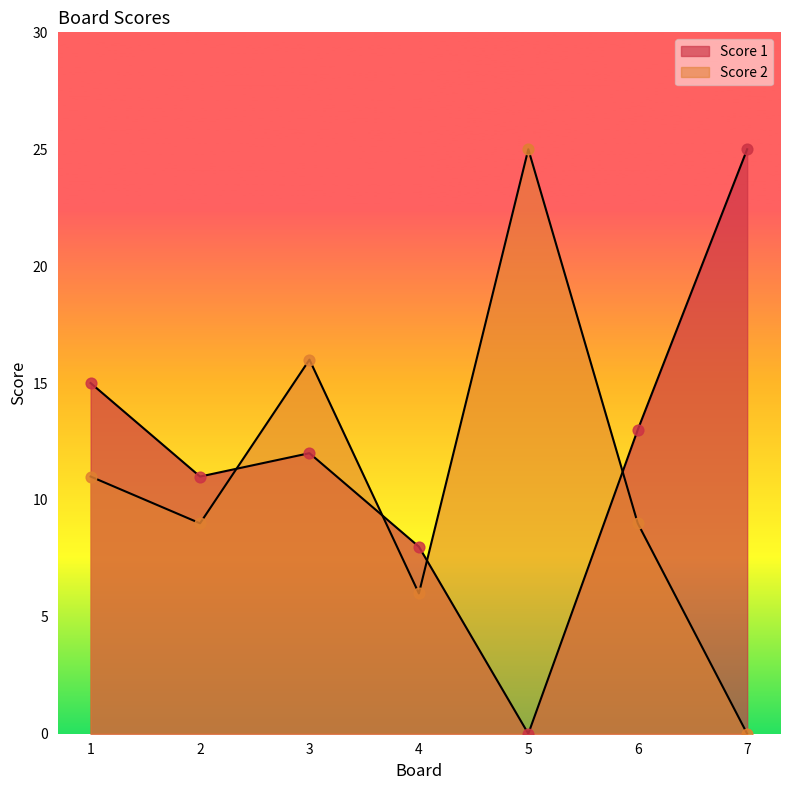

What are all the series names shown in the legend?

Score 1, Score 2